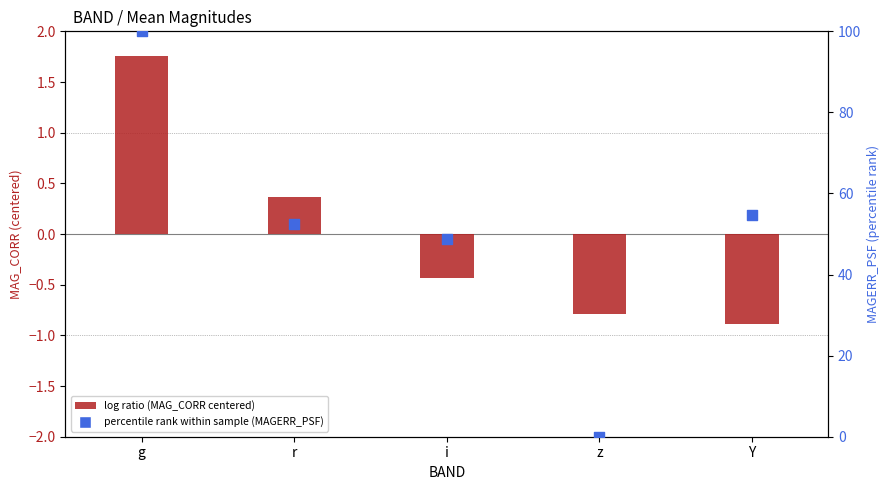

Which series has the largest total across all categories?

percentile rank within sample (MAGERR_PSF)